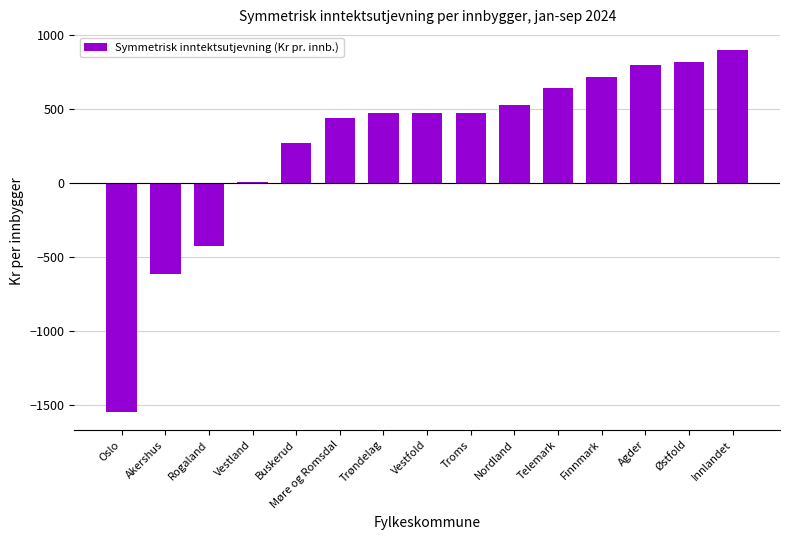

At which label is the value closest to -324?

Rogaland